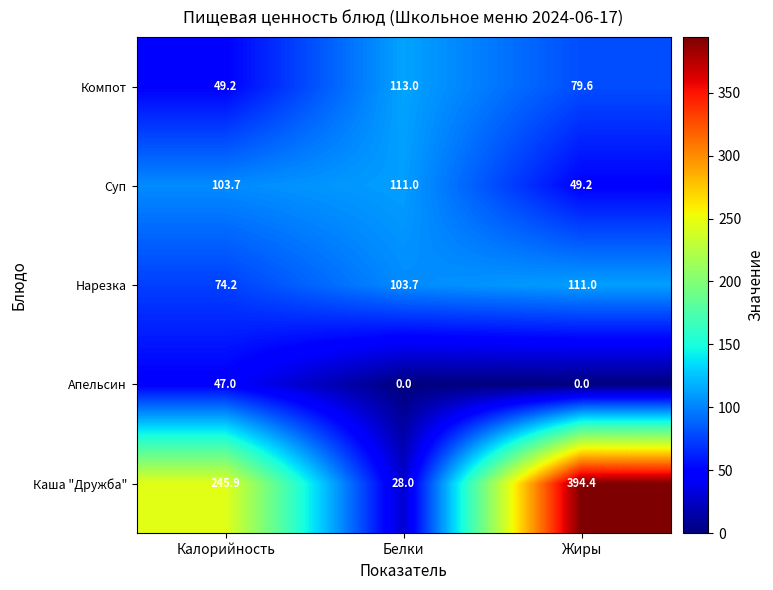

How many distinct data groups are displayed?

5